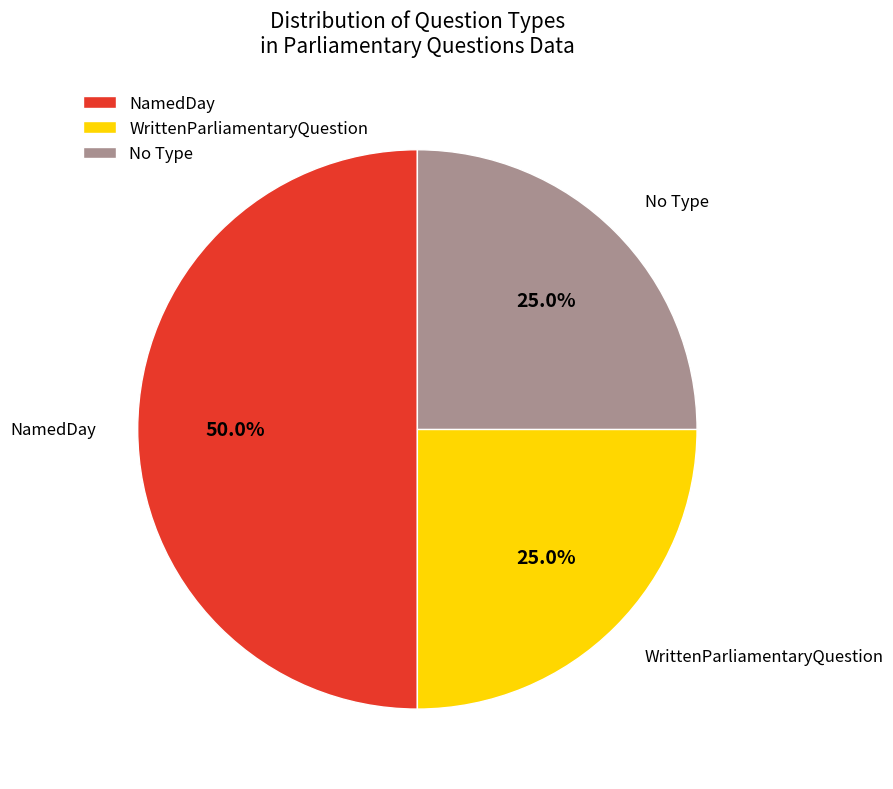

Approximately how many times larger is the value at WrittenParliamentaryQuestion compared to NamedDay?

0.5